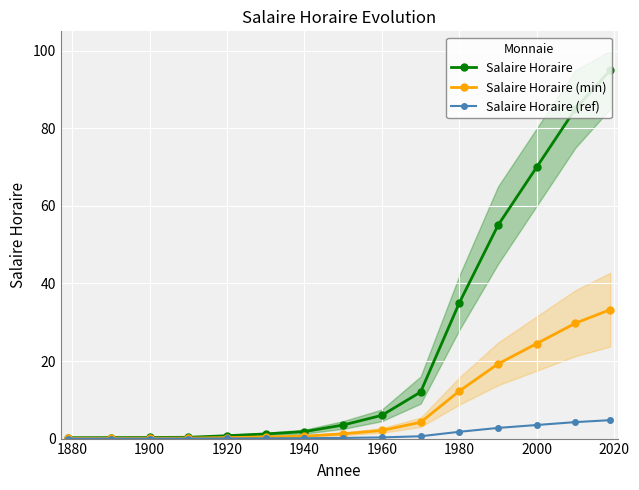

The value of Salaire Horaire (min) at 1960 is 2.1. True or false?

True